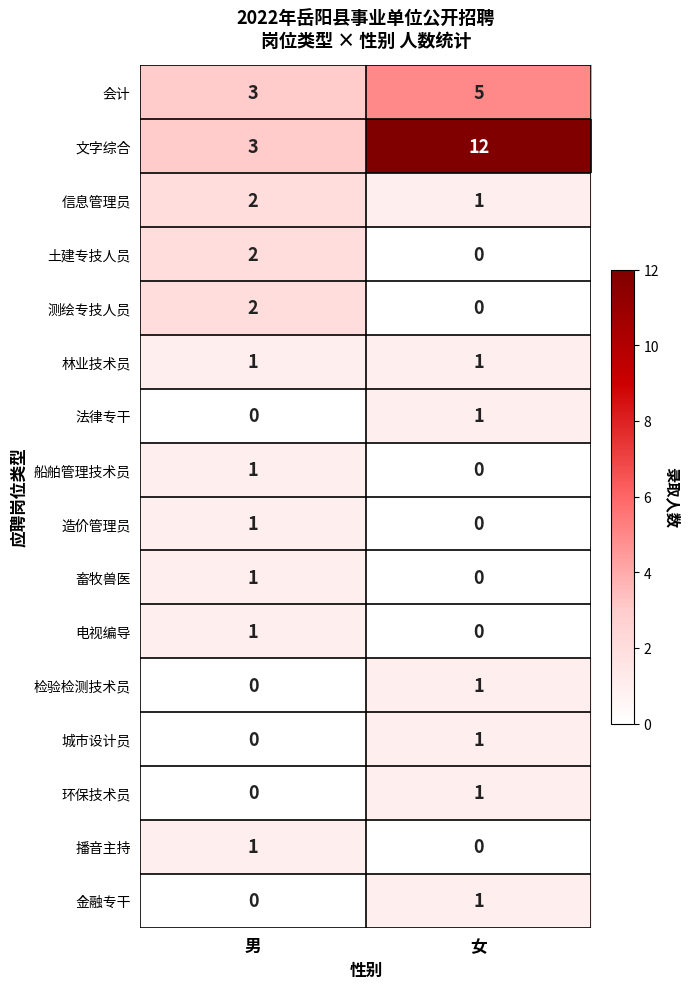

List the labels in order of 城市设计员 value, largest first.

女, 男